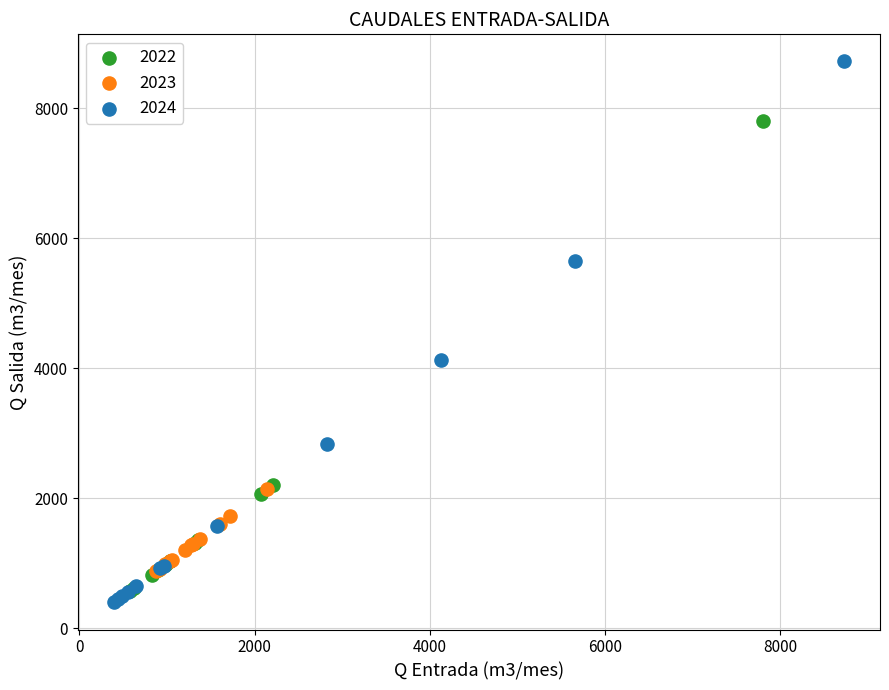

Which series has the largest Y range (max minus min)?

2024